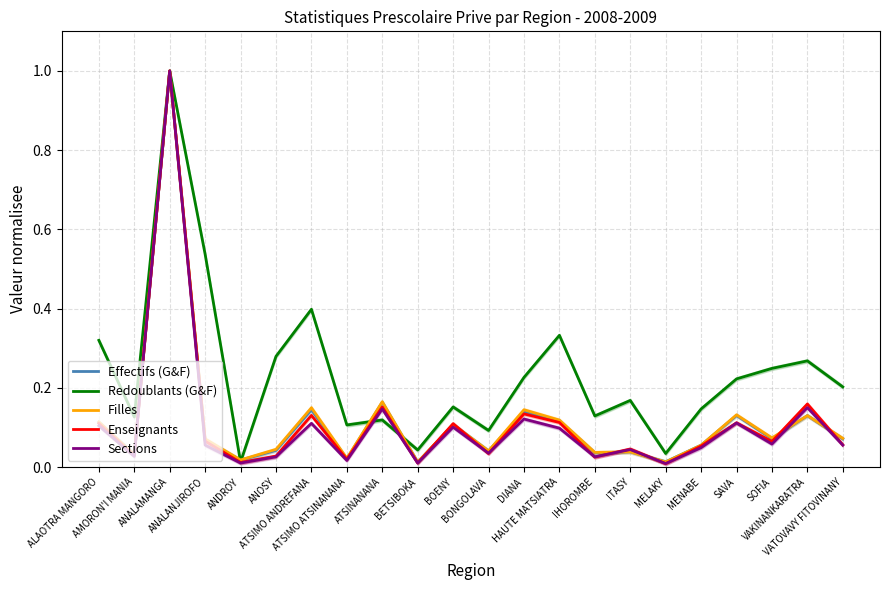

What are all the series names shown in the legend?

Effectifs (G&F), Redoublants (G&F), Filles, Enseignants, Sections